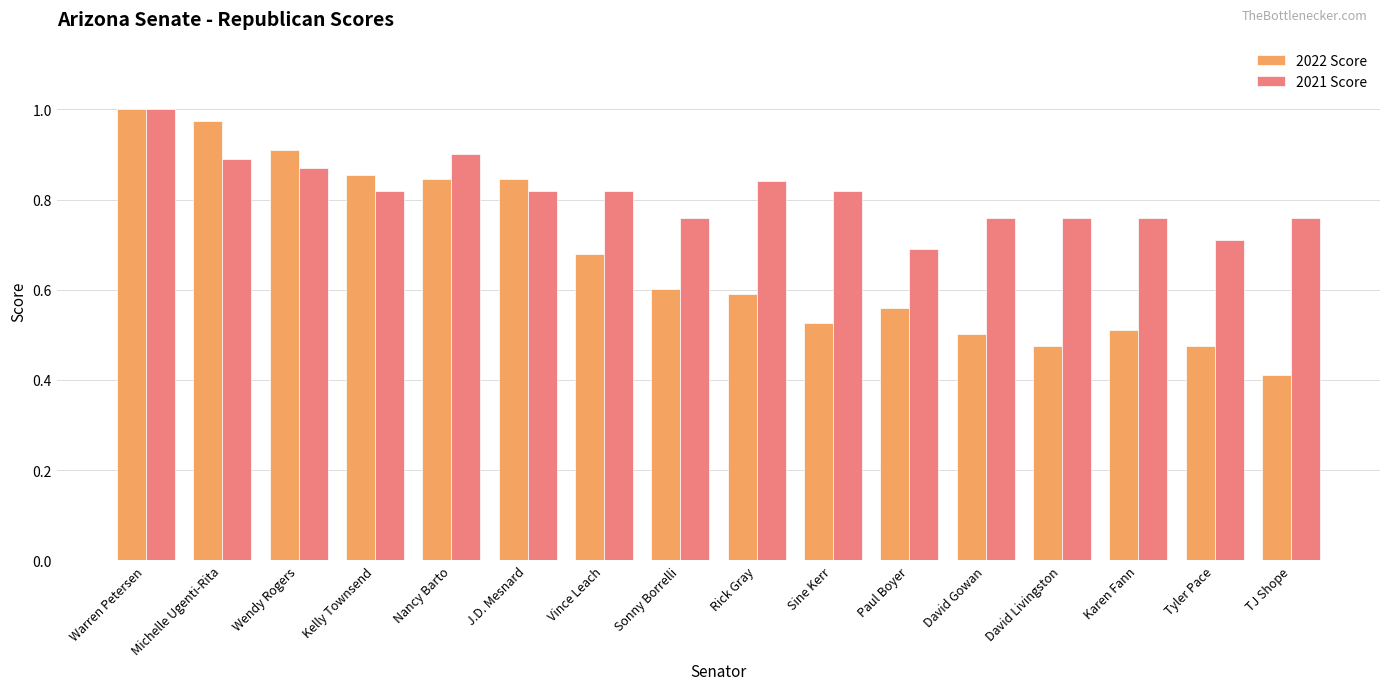

Which series has the largest total across all categories?

2021 Score